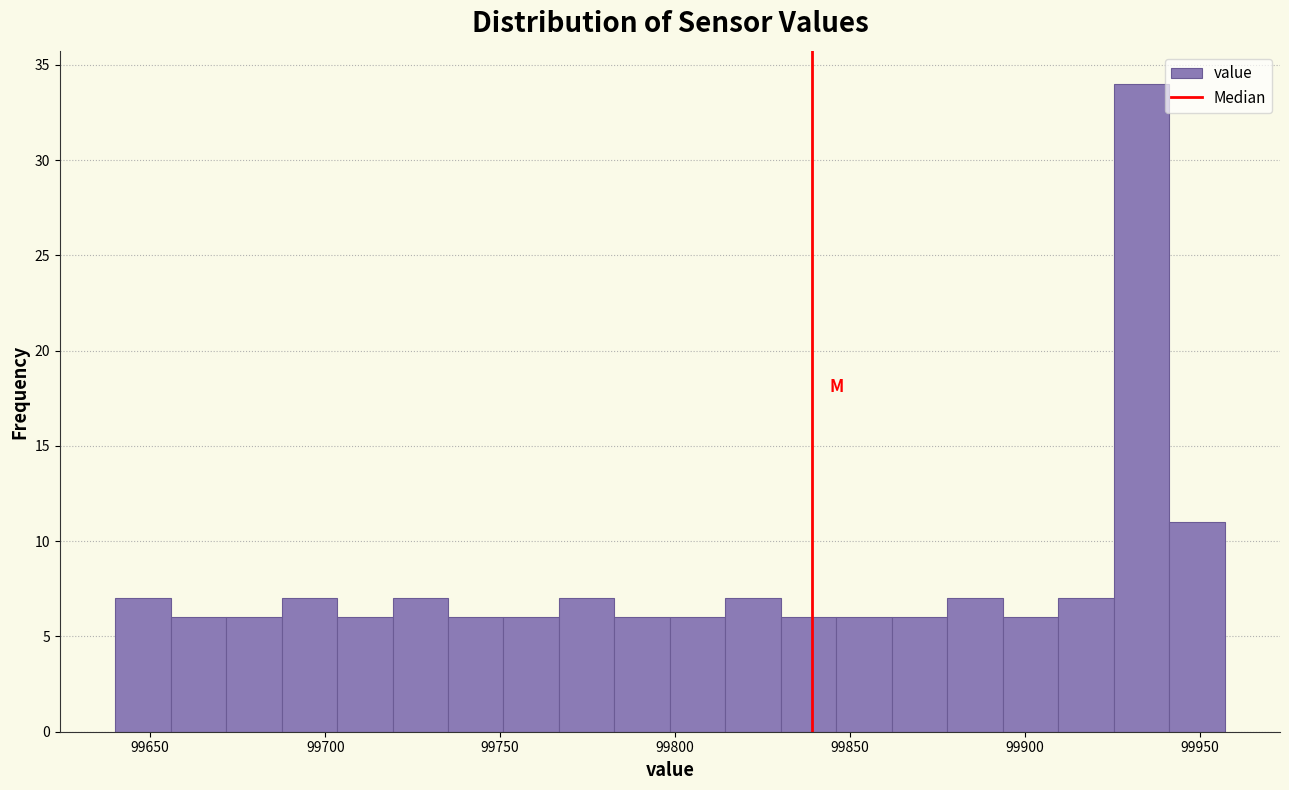

Read against the x-axis, roughly where is the centre of the tallest bar?

99935